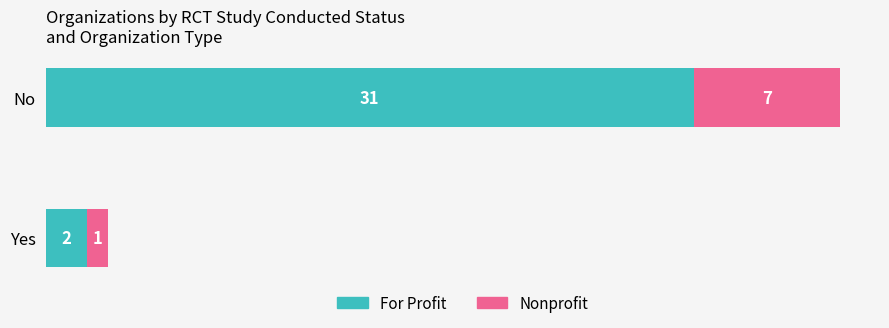

The For Profit series shows 31 at No. True or false?

True